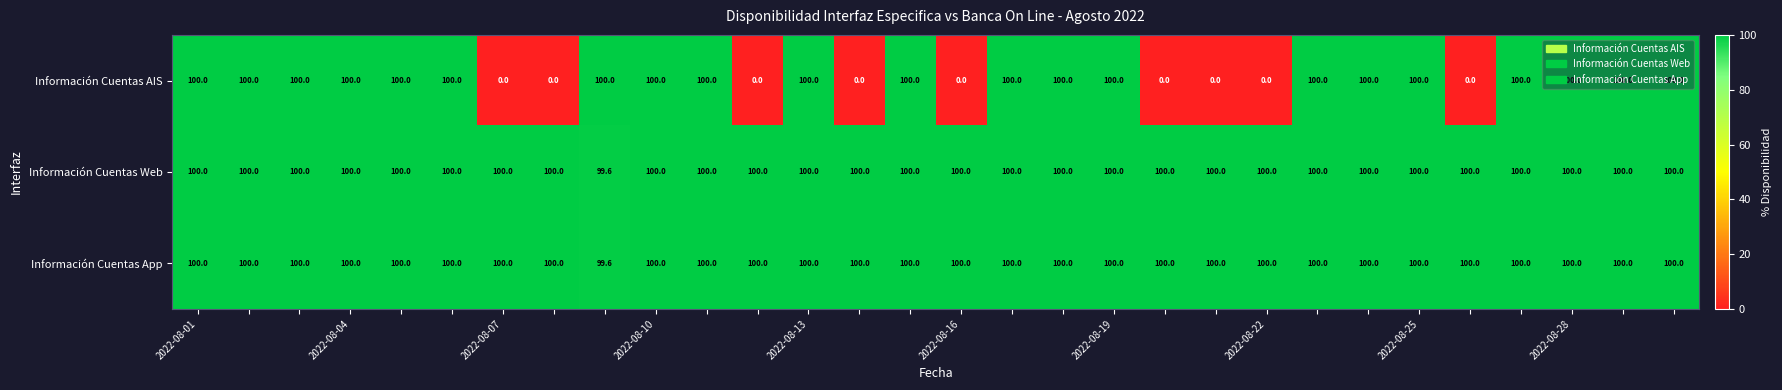

What is the sum of all Información Cuentas AIS values?

2100.0